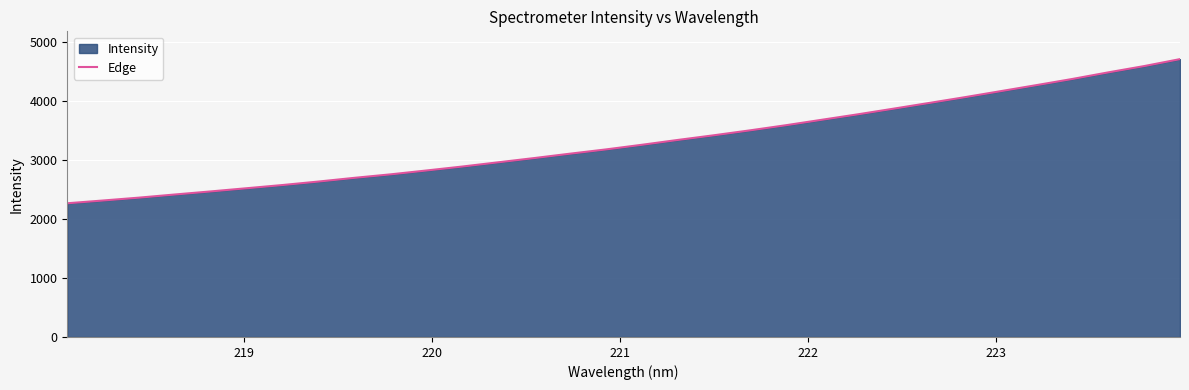

What is the difference between the maximum and minimum values?

2441.8